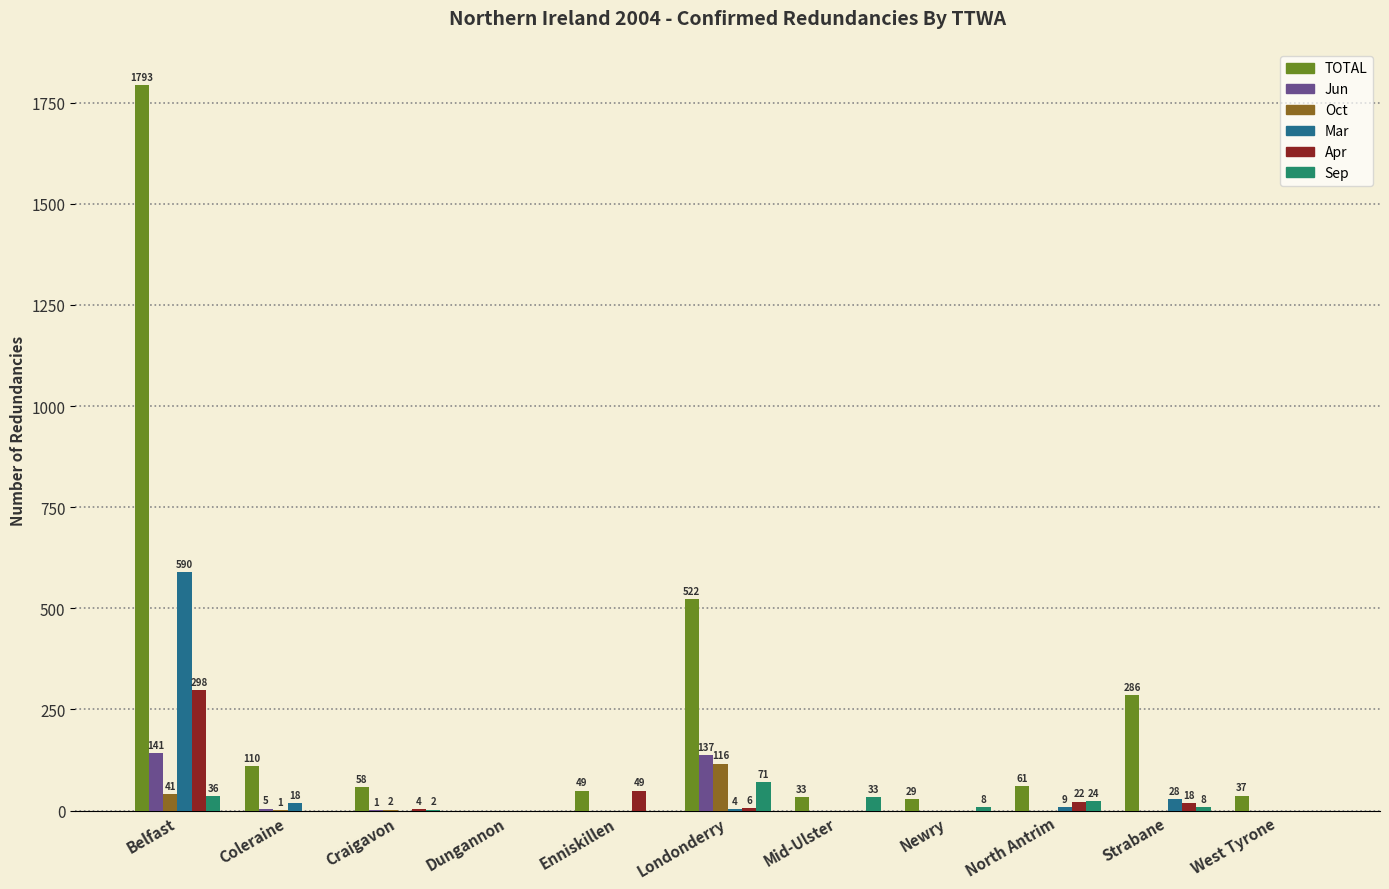

Reading right to left, transcribe all the data shown in this chart.

TOTAL: 37	286	61	29	33	522	49	0	58	110	1793
Jun: 0	0	0	0	0	137	0	0	1	5	141
Oct: 0	0	0	0	0	116	0	0	2	1	41
Mar: 0	28	9	0	0	4	0	0	0	18	590
Apr: 0	18	22	0	0	6	49	0	4	0	298
Sep: 0	8	24	8	33	71	0	0	2	0	36